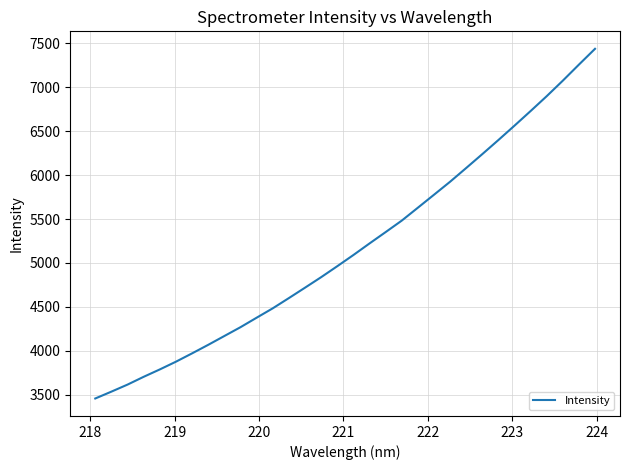

What is the difference between the maximum and minimum values?

3976.7